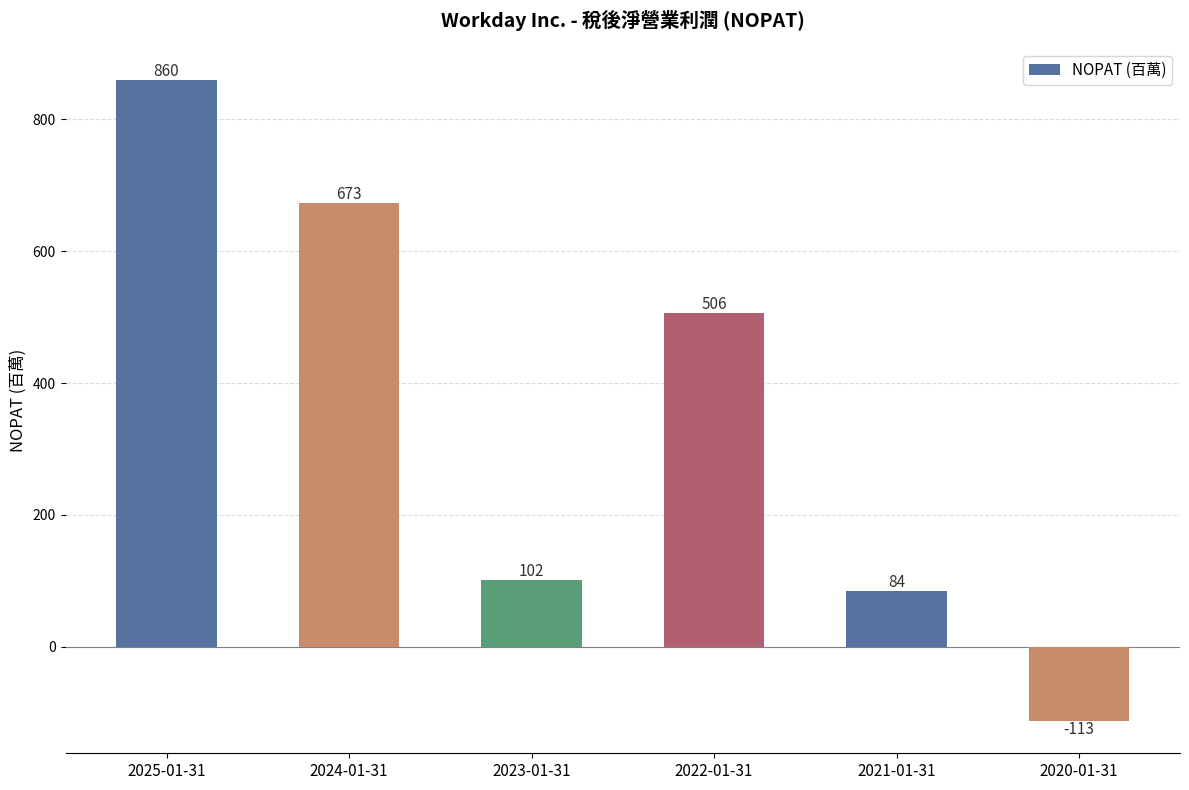

What is the minimum value shown in the chart?

-113